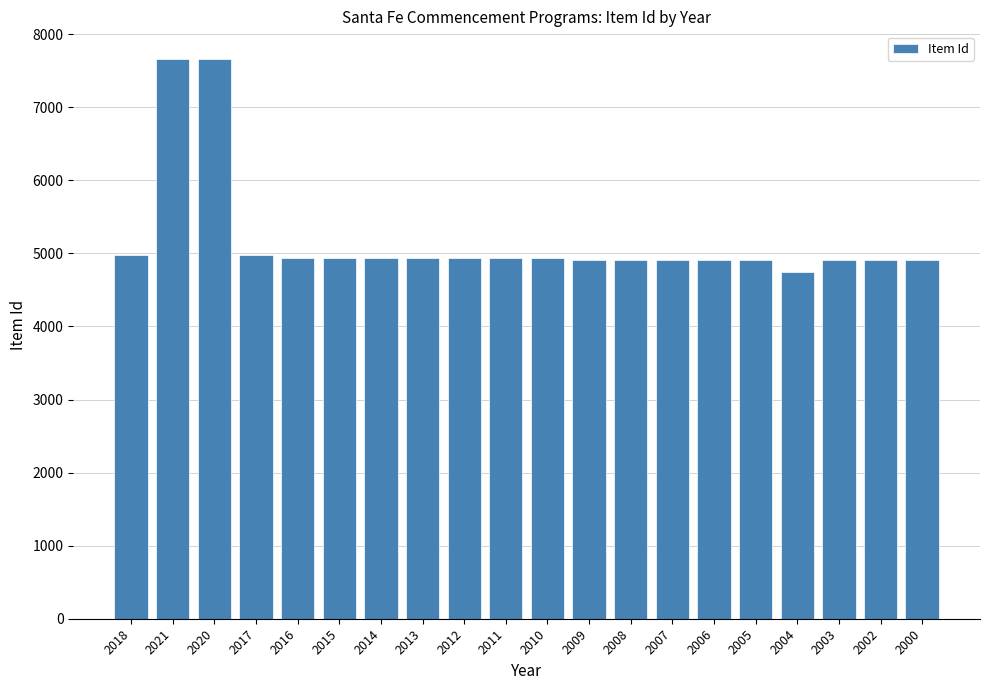

The chart shows a value of 4937 at 2011. True or false?

True